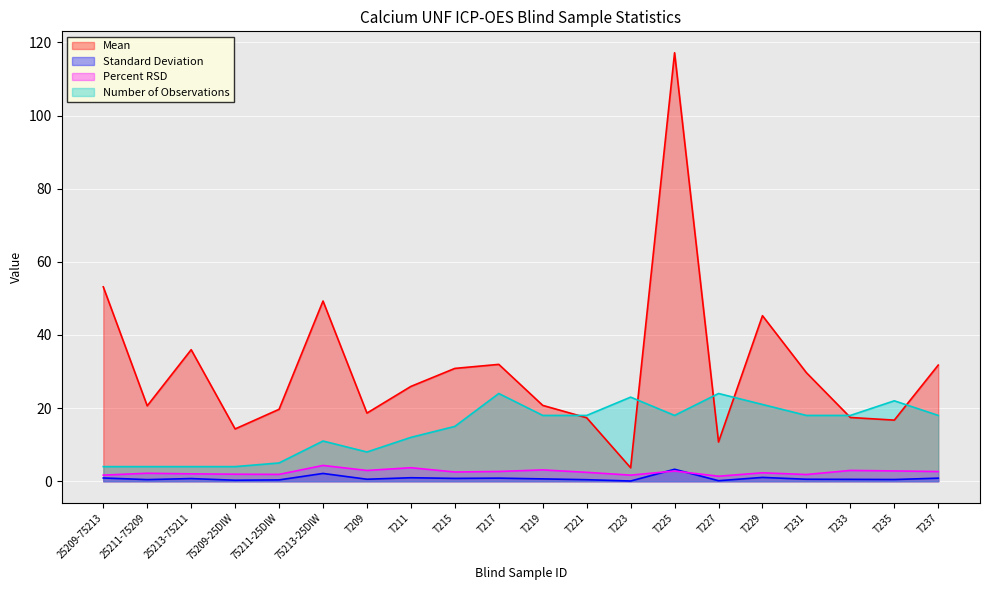

What is the difference between the Percent RSD values at T211 and 25213-75211?

1.7